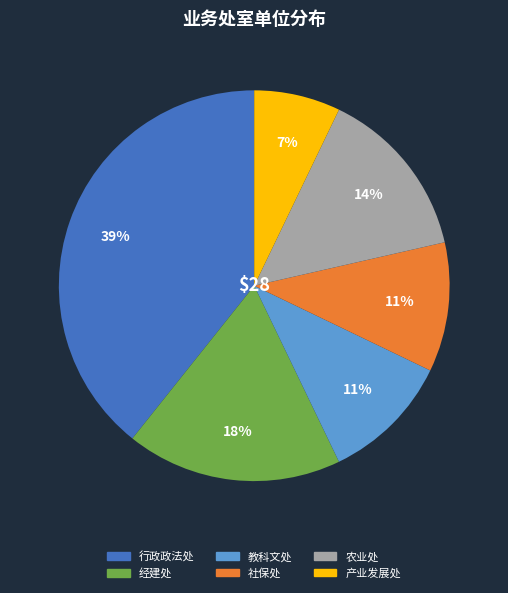

To the nearest percent, what percentage of the pie is 农业处?

14%